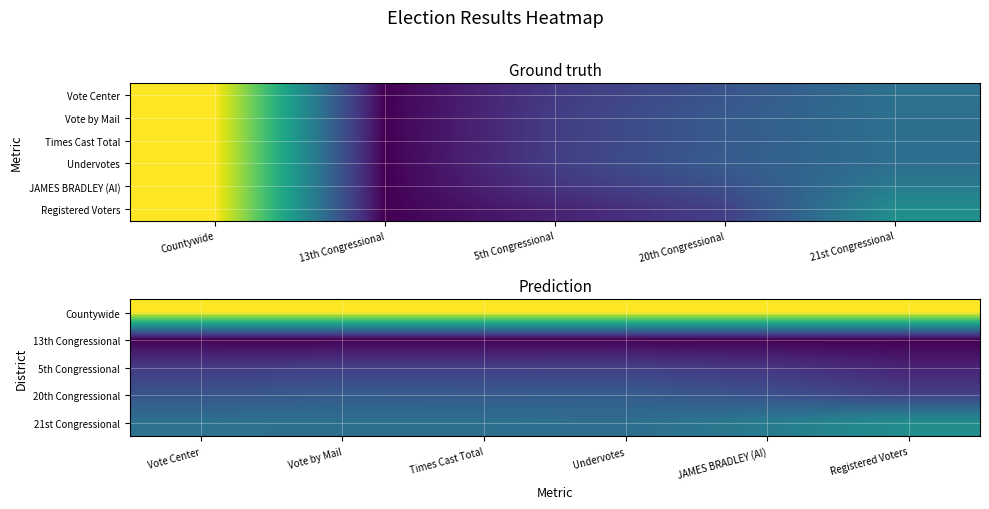

How many data points in Vote Center are above 0?

4